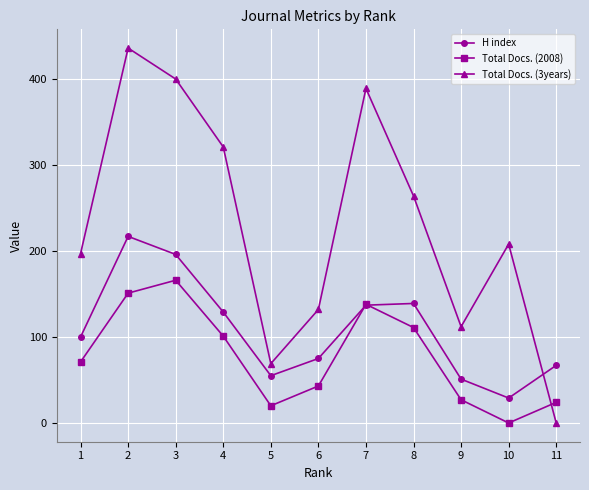

After their last crossing, which series has the higher values: Total Docs. (3years) or H index?

H index